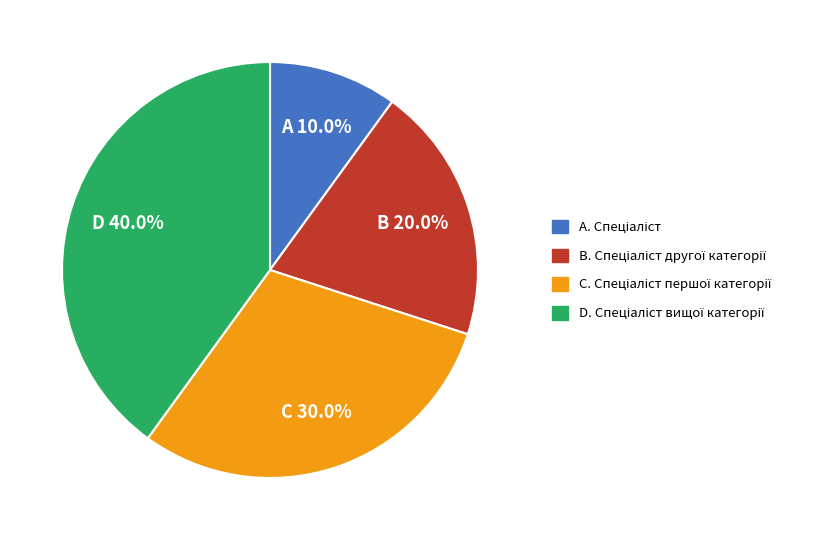

Is there a majority slice in this chart?

No